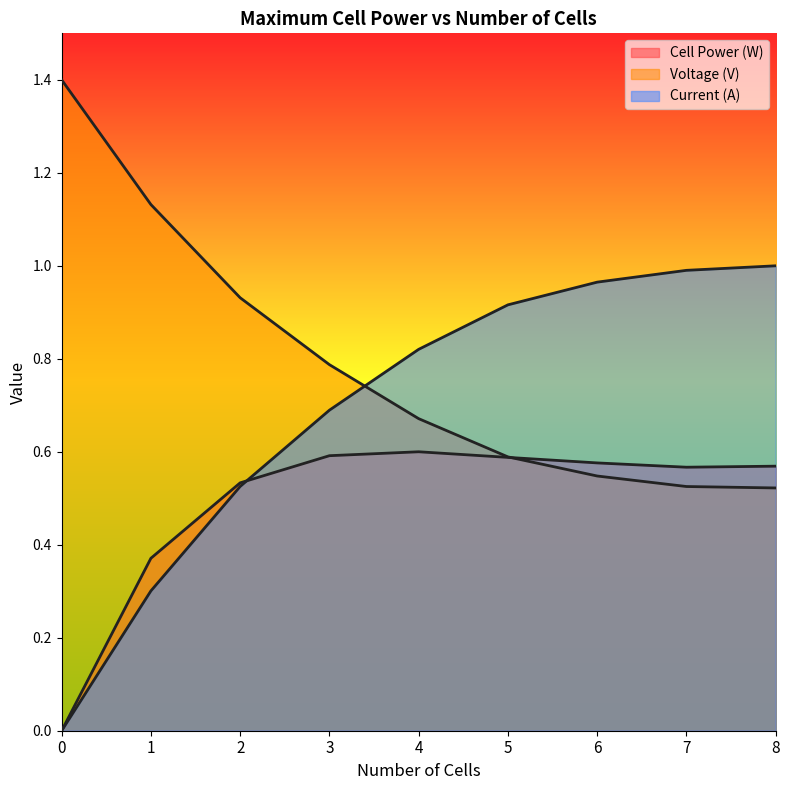

Which series ends up on top after the final intersection of Cell Power (W) and Voltage (V)?

Cell Power (W)